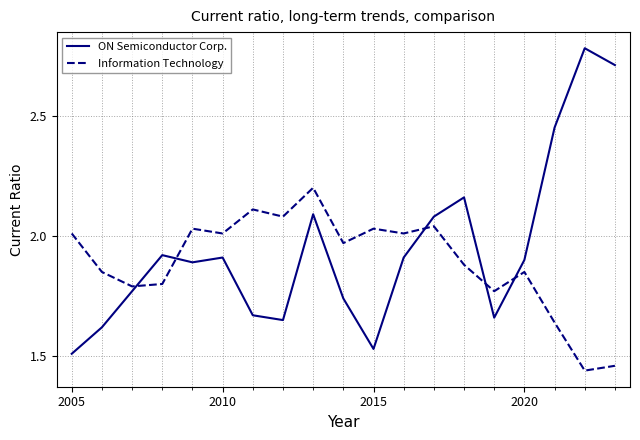

What is the difference between the maximum and minimum values in the ON Semiconductor Corp. series?

1.3